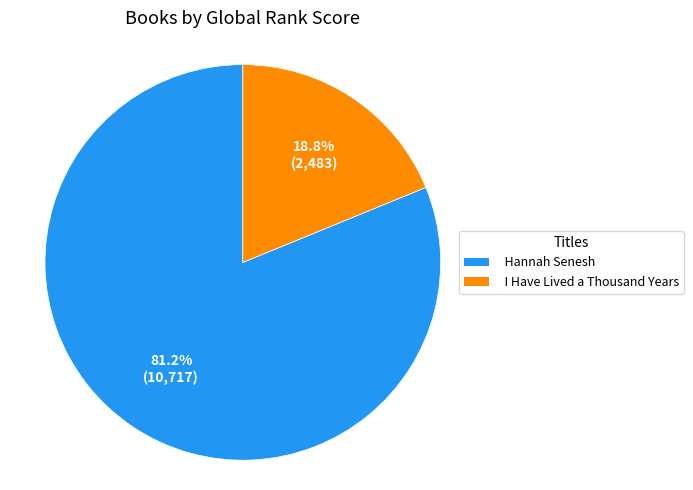

To the nearest percent, what is the difference between the I Have Lived a Thousand Years and Hannah Senesh slice percentages?

62%